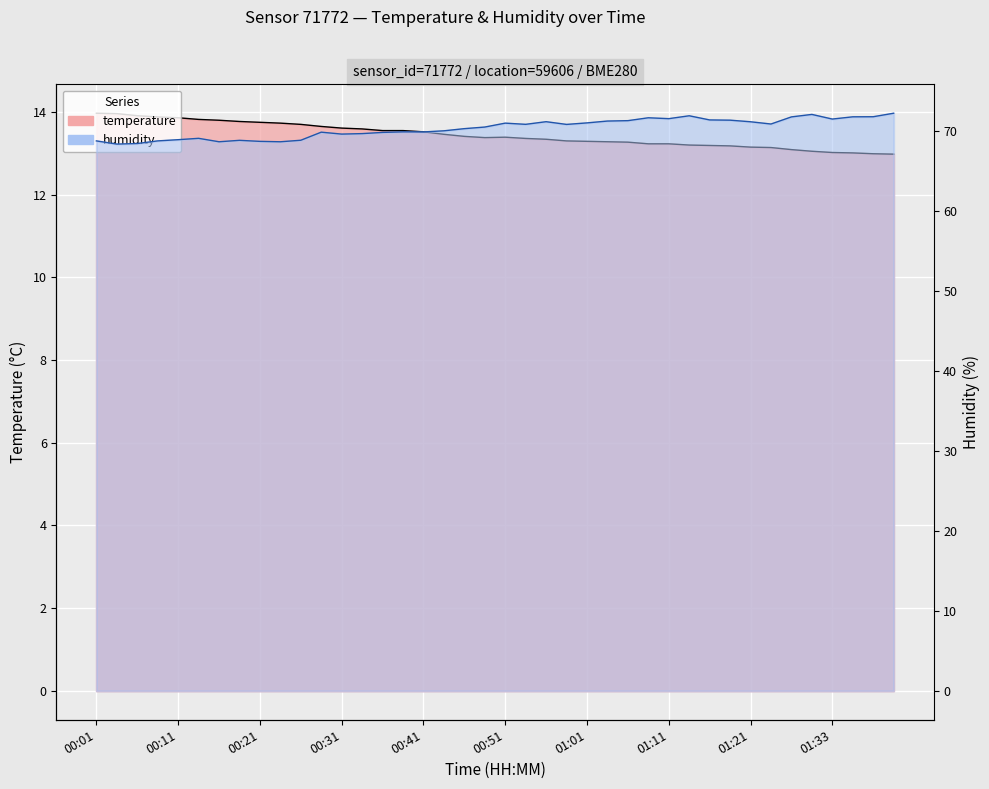

At which label is humidity closest to 70?

00:43